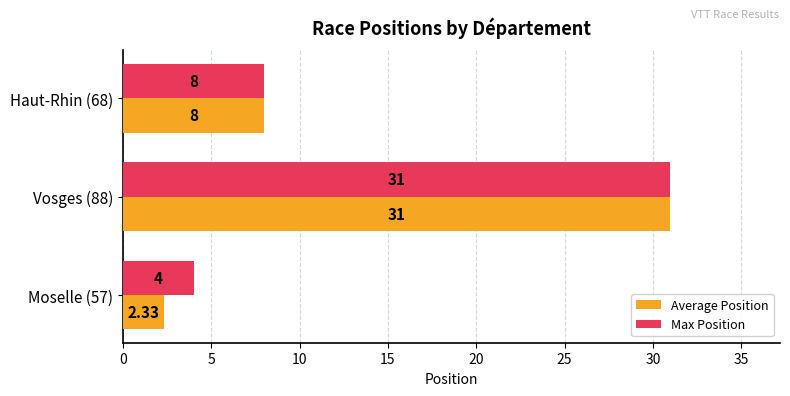

Is the value of Max Position at Haut-Rhin (68) greater than the value of Average Position at Vosges (88)?

No